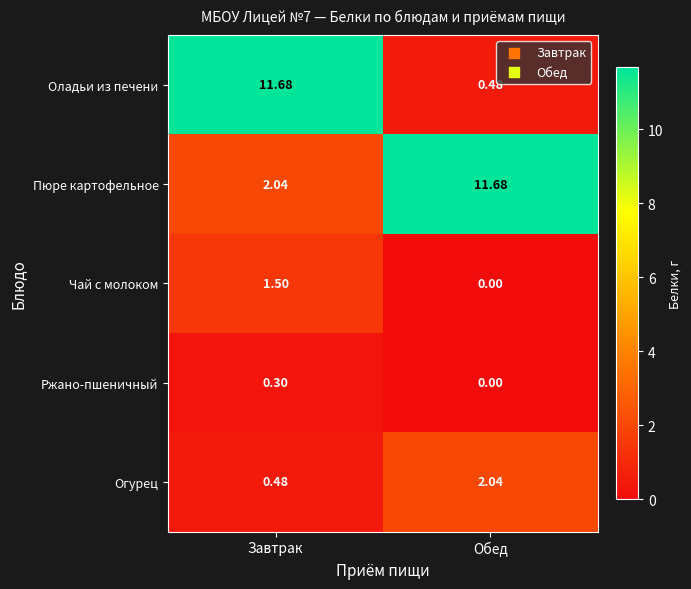

Which category has the lowest value in the Огурец series?

Завтрак